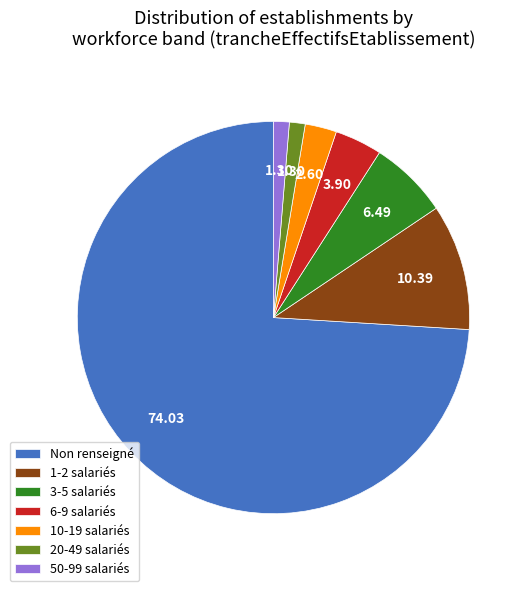

Combined, do 20-49 salariés and 50-99 salariés account for over 50%?

No